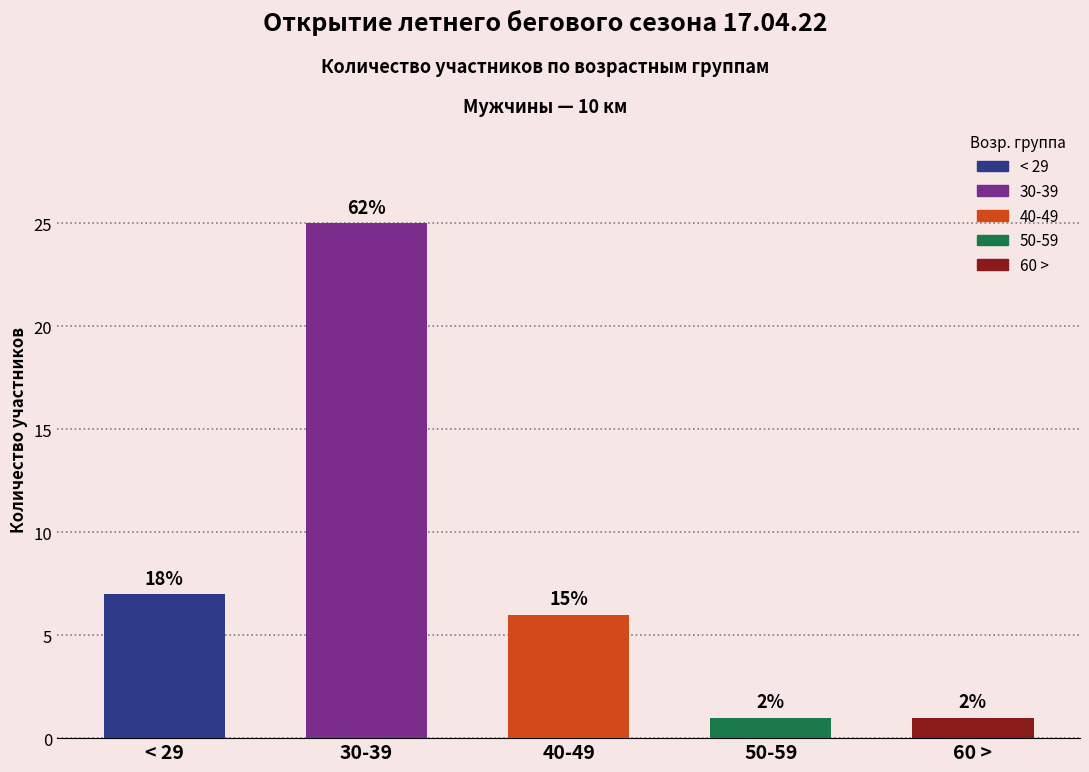

How many bars are there in total?

5